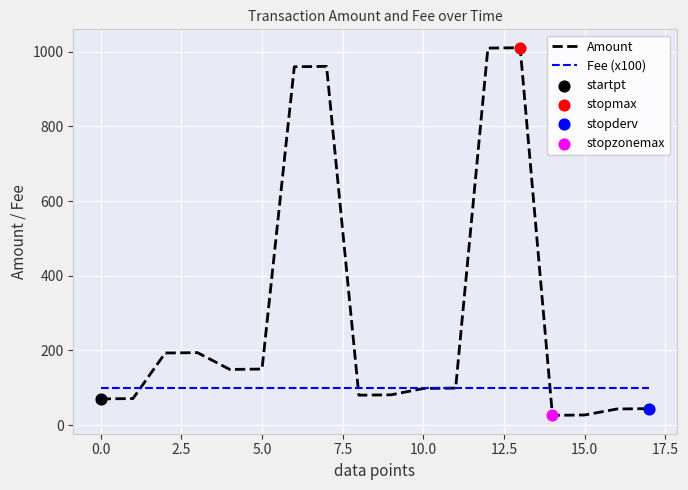

Which series has the largest total across all categories?

Amount